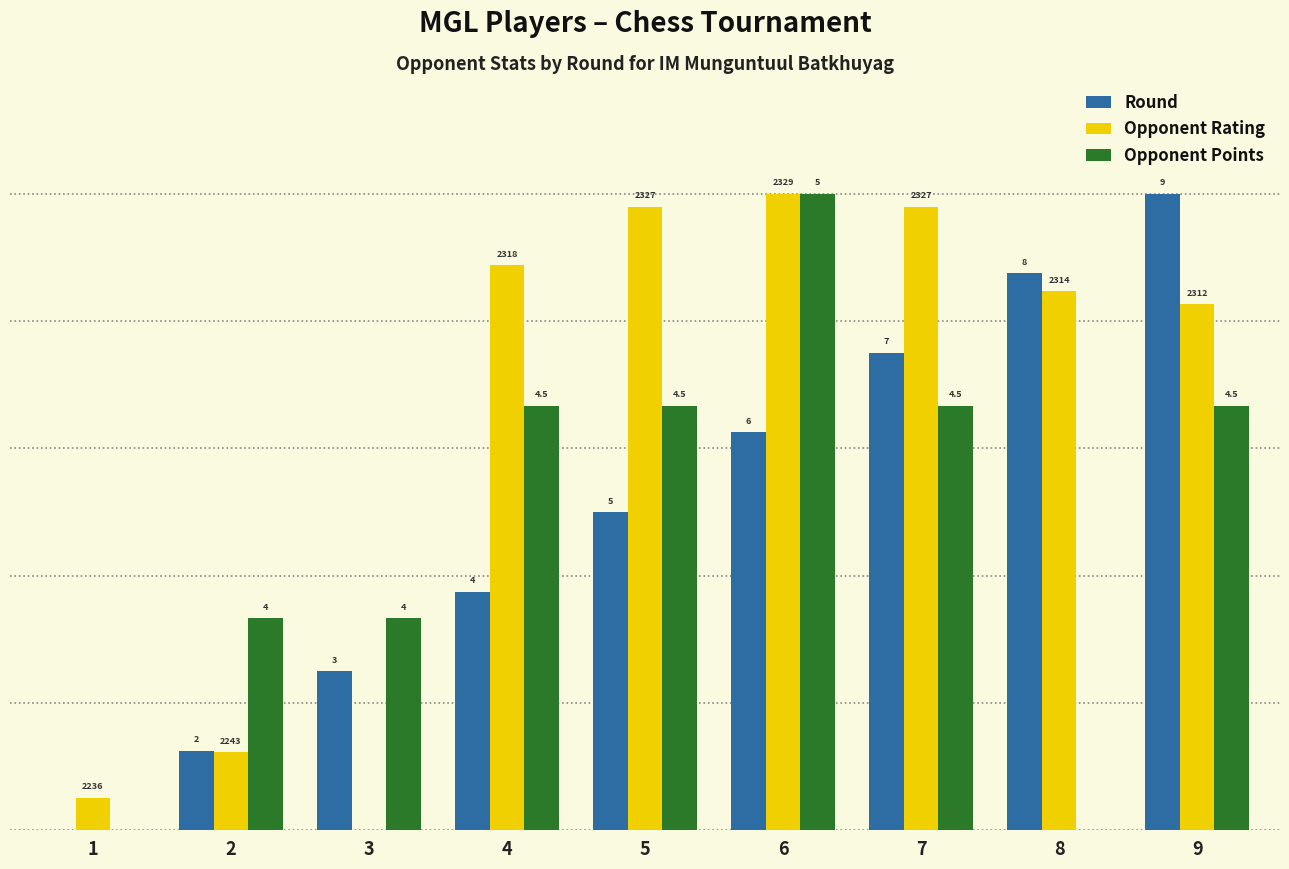

Are the bars grouped side by side (vs. stacked)?

Yes